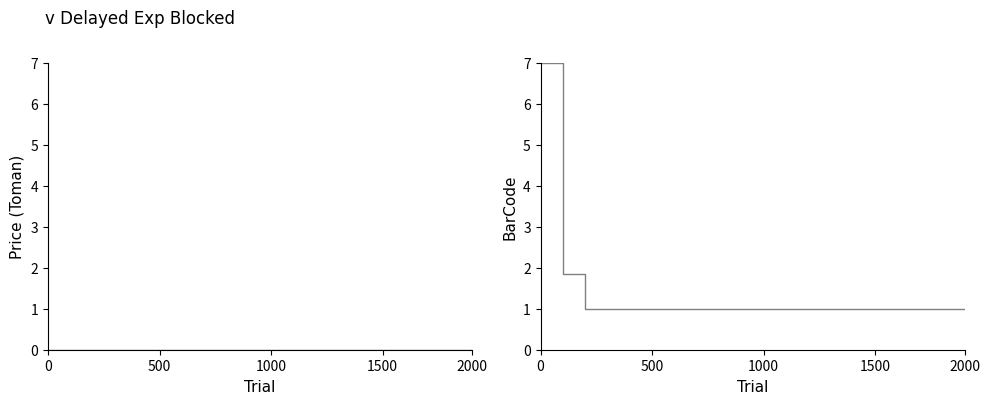

Reading left to right, transcribe all the data shown in this chart.

Price (Toman): 0.0	0.0	0.0	0.0	0.0	0.0	0.0	0.0	0.0	0.0	0.0	0.0	0.0	0.0	0.0	0.0	0.0	0.0	0.0	0.0
BarCode: 7.0	1.9	1.0	1.0	1.0	1.0	1.0	1.0	1.0	1.0	1.0	1.0	1.0	1.0	1.0	1.0	1.0	1.0	1.0	1.0